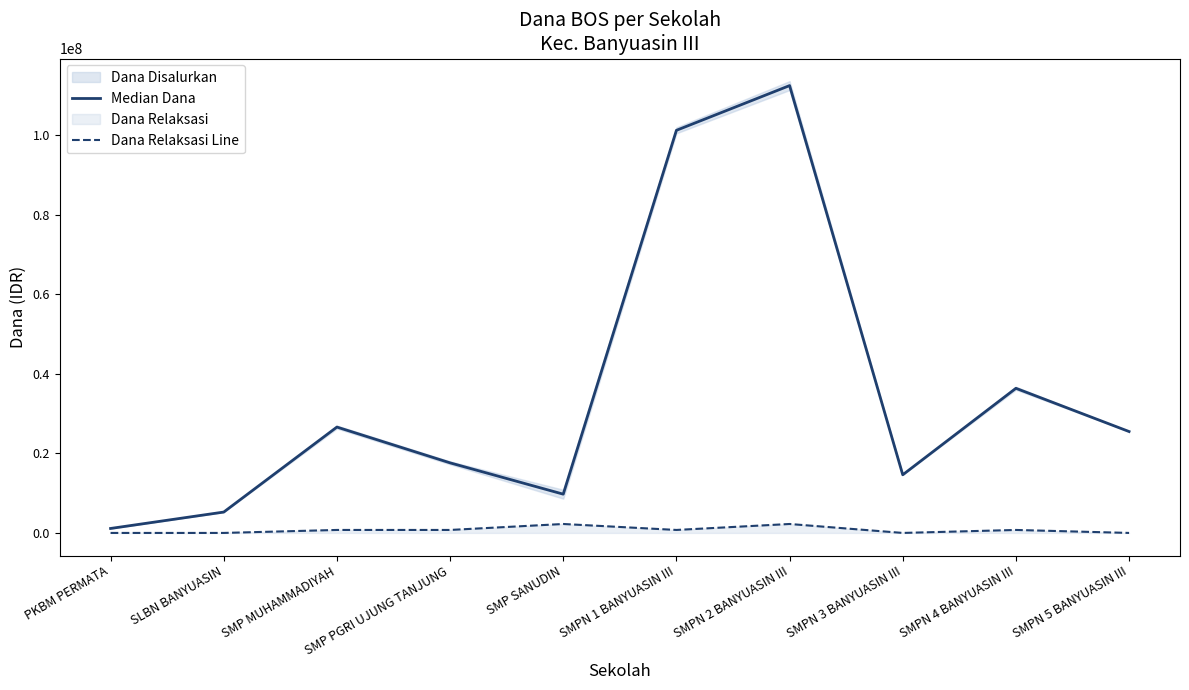

Count the number of data series in this chart.

2